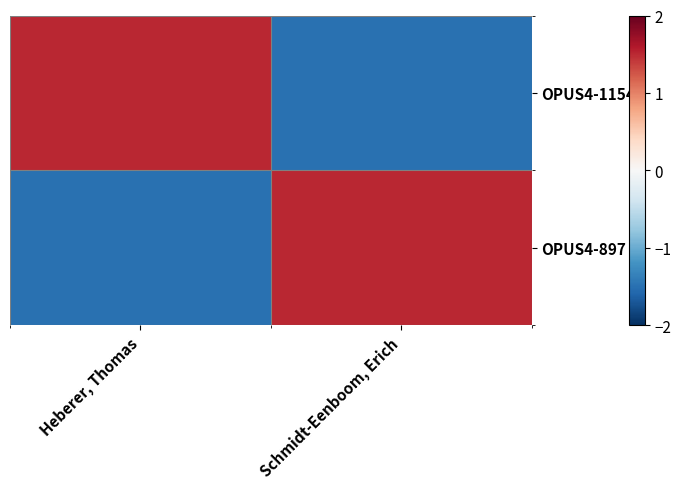

At which category is the sum across all series the highest?

Heberer, Thomas